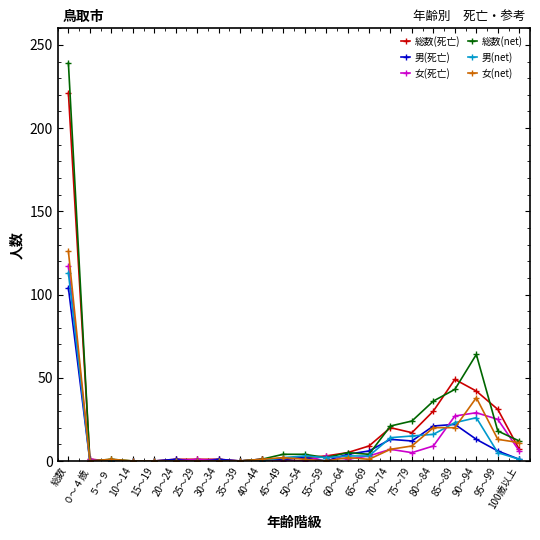

At which category is the sum across all series the highest?

総数